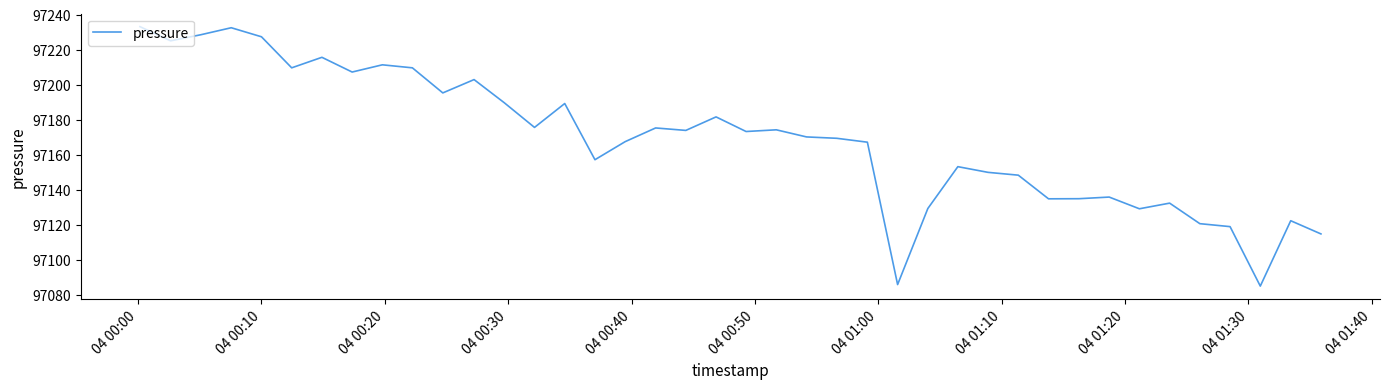

What is the maximum value shown in the chart?

97233.1